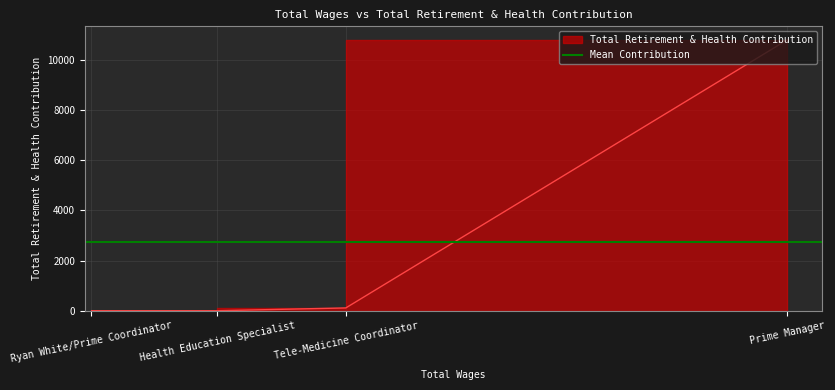

Rank the categories by value from highest to lowest.

Prime Manager, Tele-Medicine Coordinator, Health Education Specialist, Ryan White/Prime Coordinator